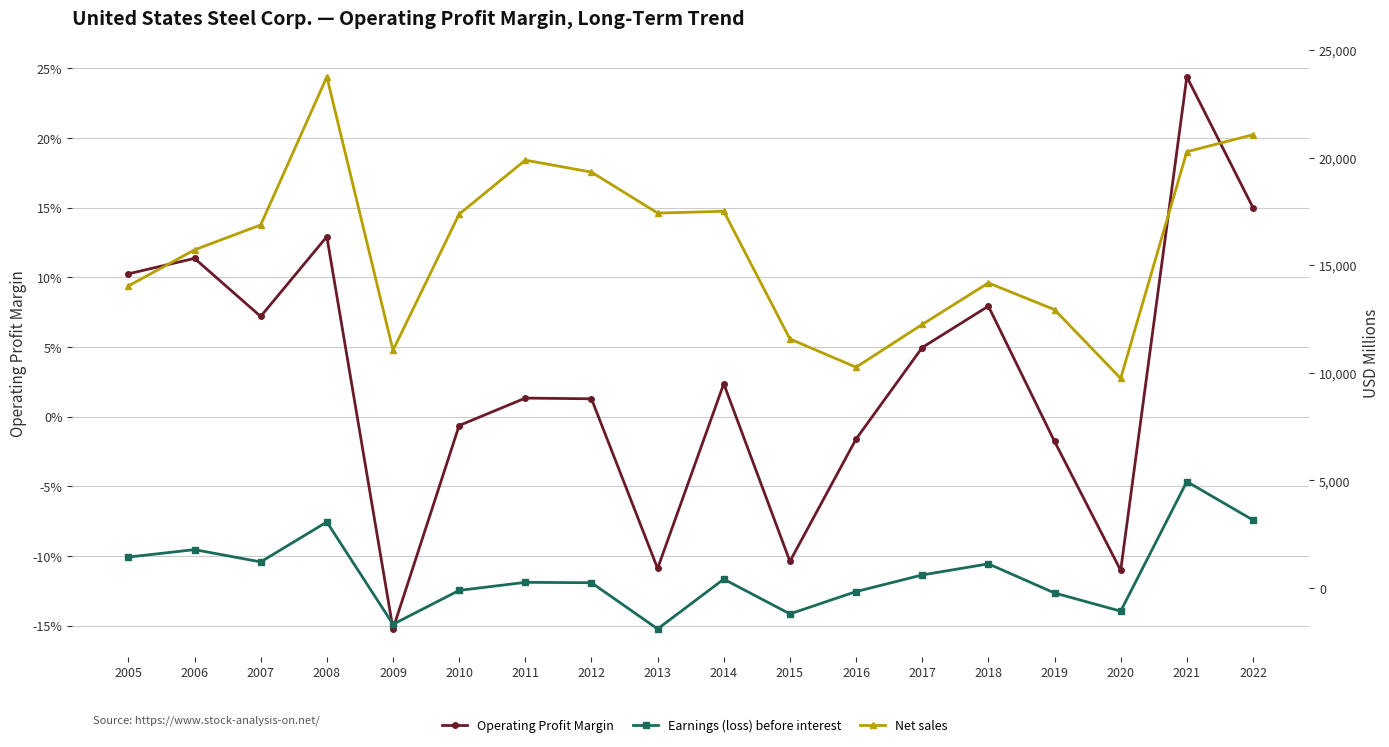

After their last crossing, which series has the higher values: Earnings (loss) before interest or Operating Profit Margin?

Earnings (loss) before interest